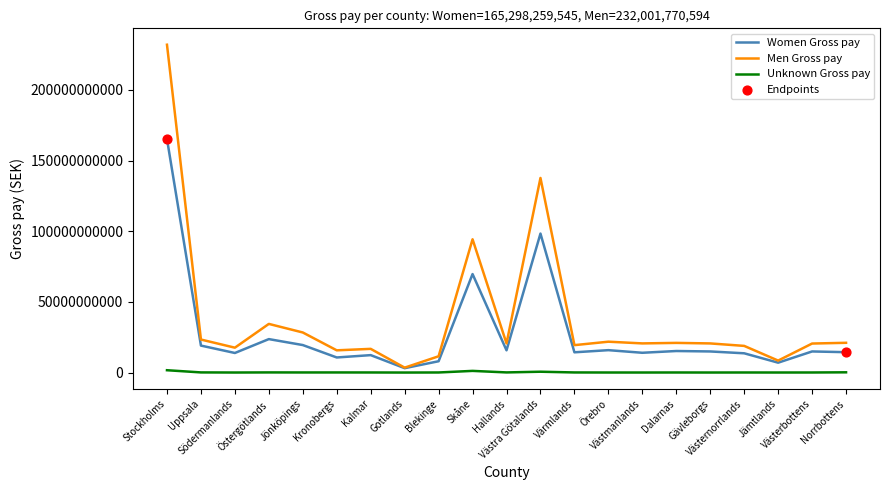

Which series has the largest range (max minus min)?

Men Gross pay